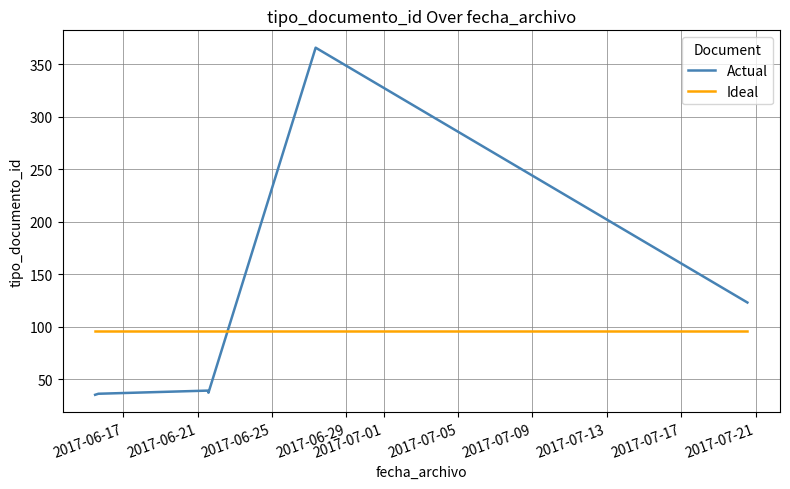

Which series has the largest range (max minus min)?

Actual